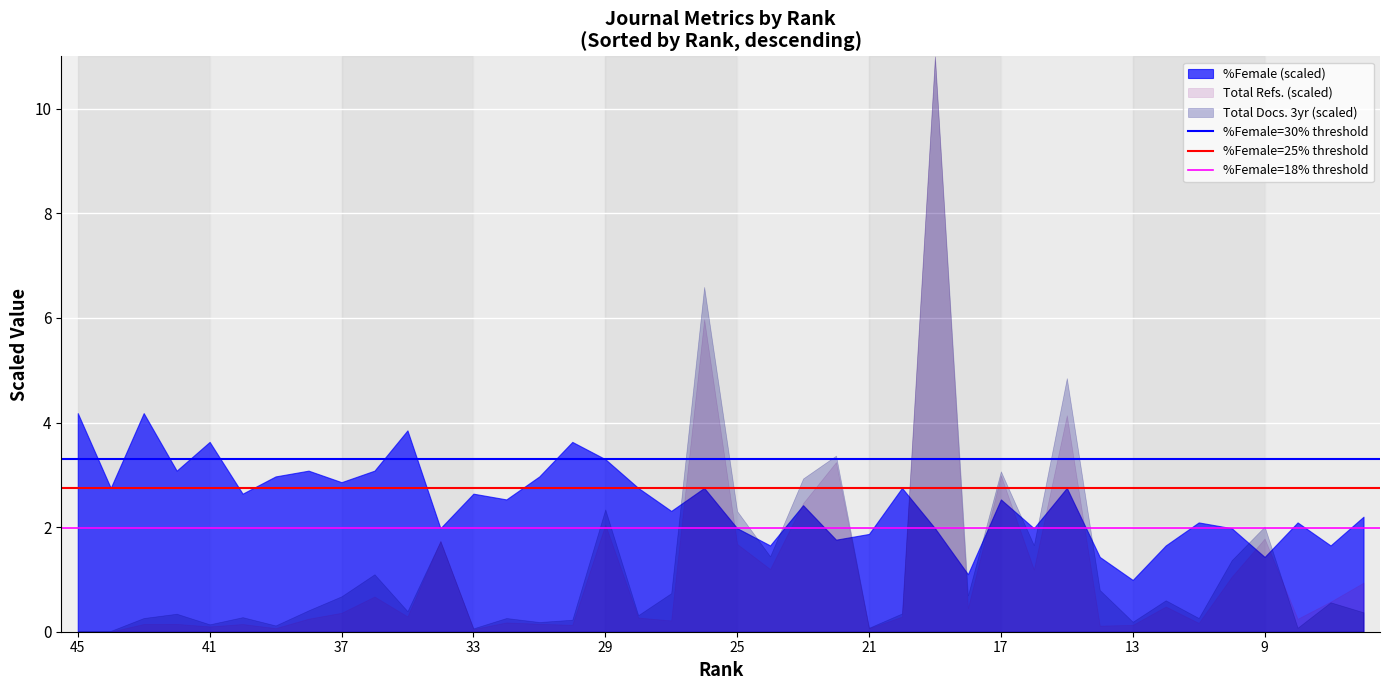

Which series has the largest total across all categories?

%Female (scaled)